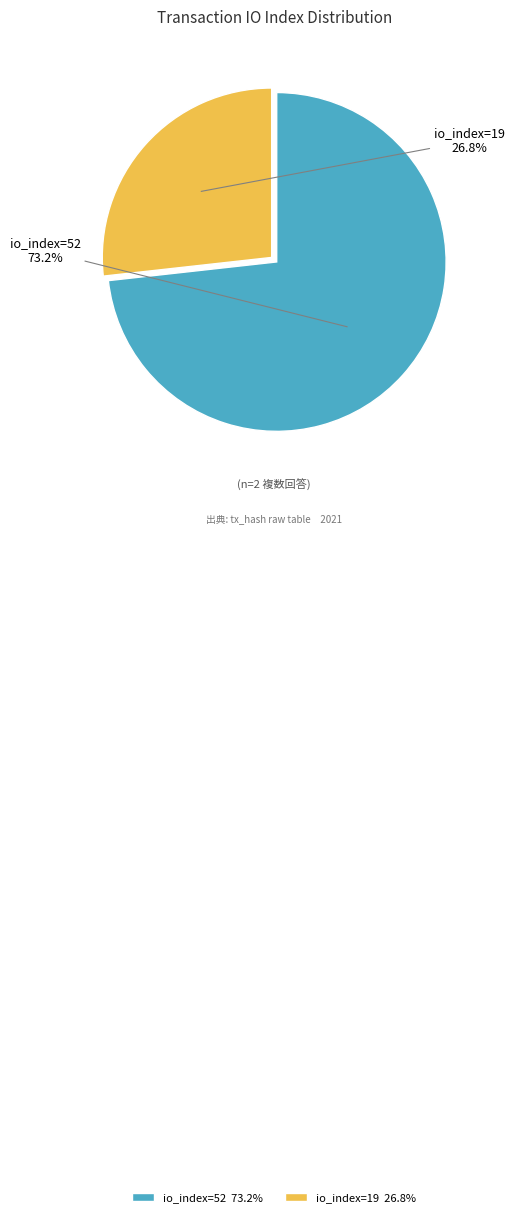

To the nearest percent, what is the difference between the io_index=52 and io_index=19 slice percentages?

46%